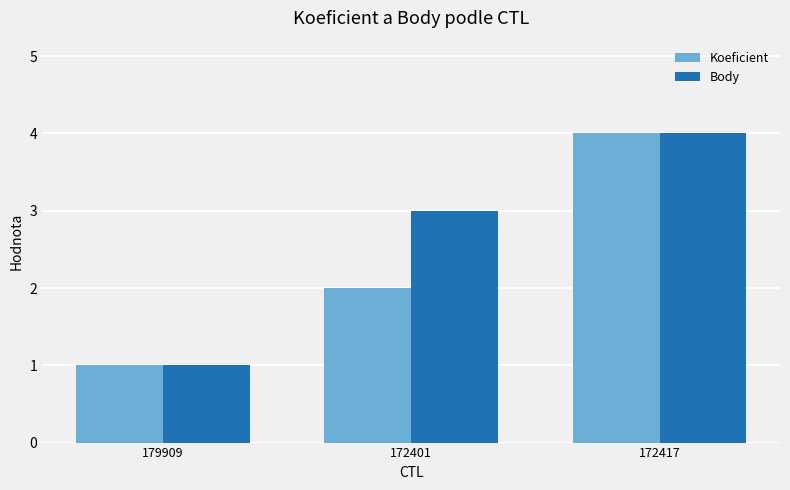

What is the difference between the second highest and minimum values in the Body series?

2